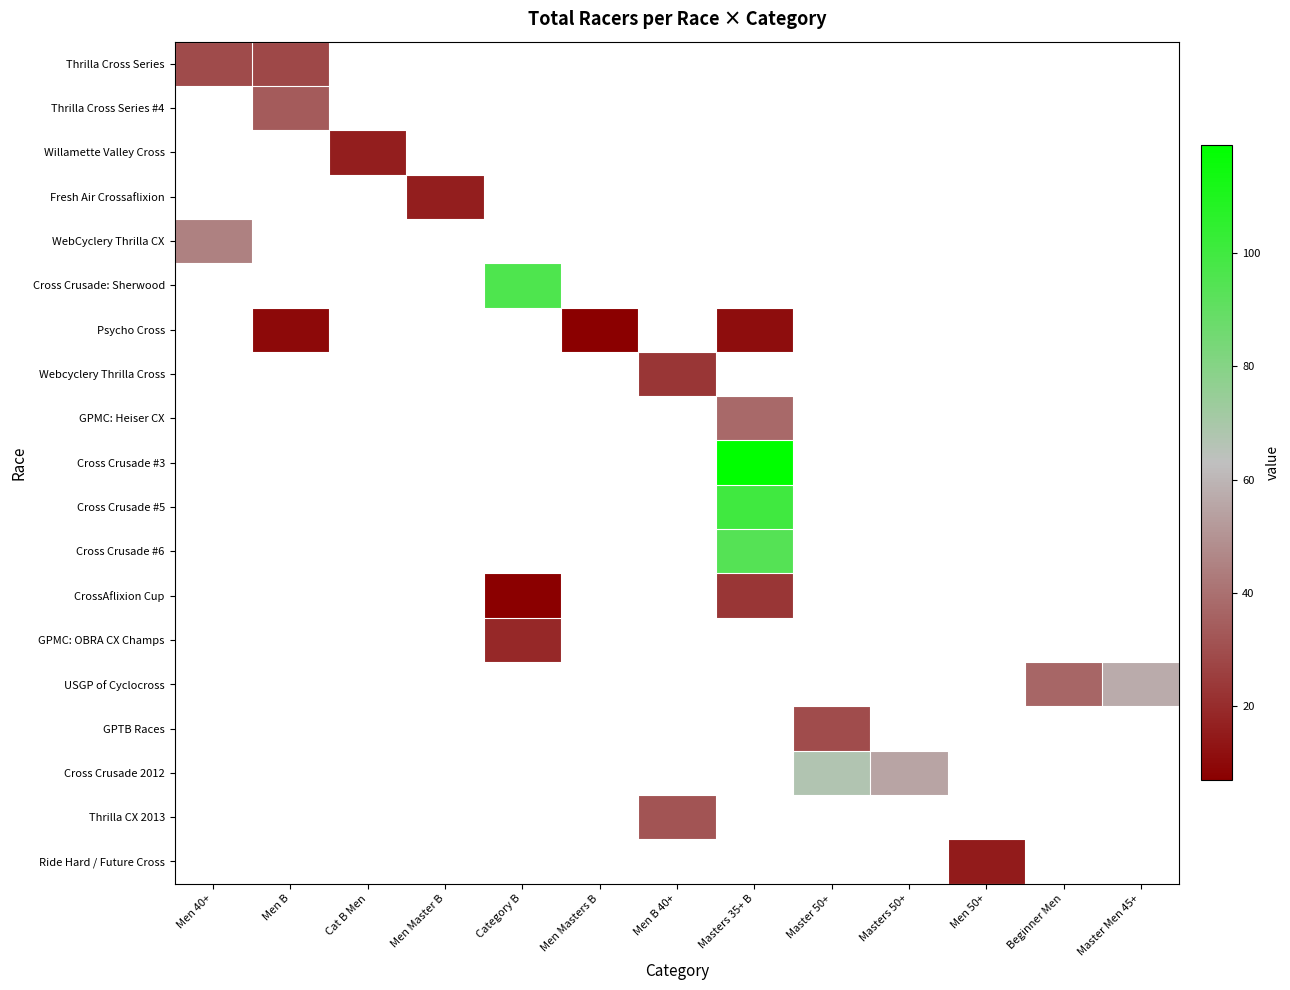

At how many categories does at least one series exceed 7?

12